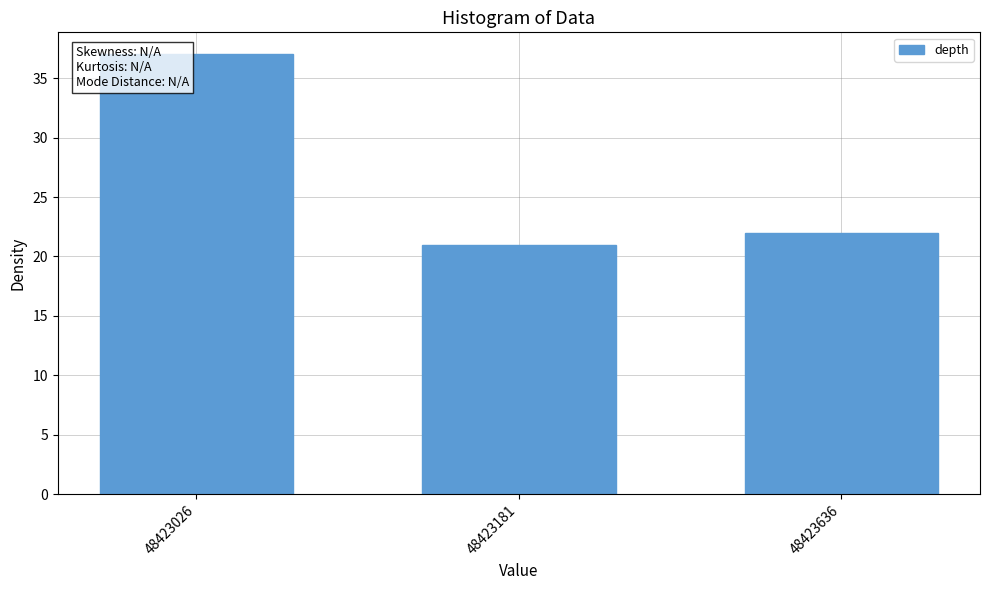

List the labels in order of value, smallest first.

48423181, 48423636, 48423026